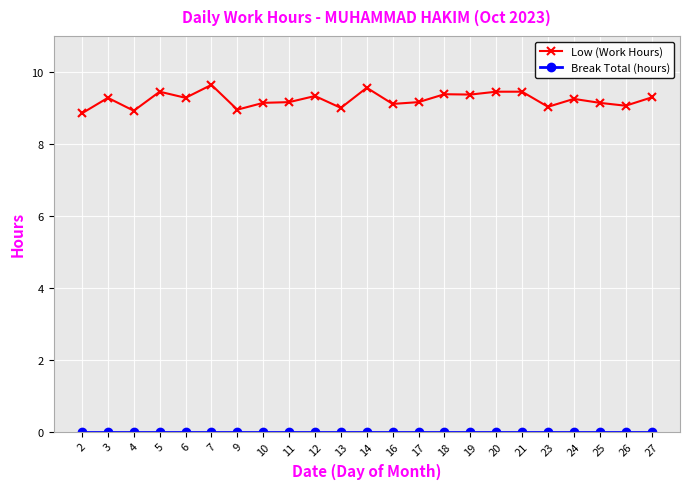

What is the highest value of the Low (Work Hours) series?

9.6